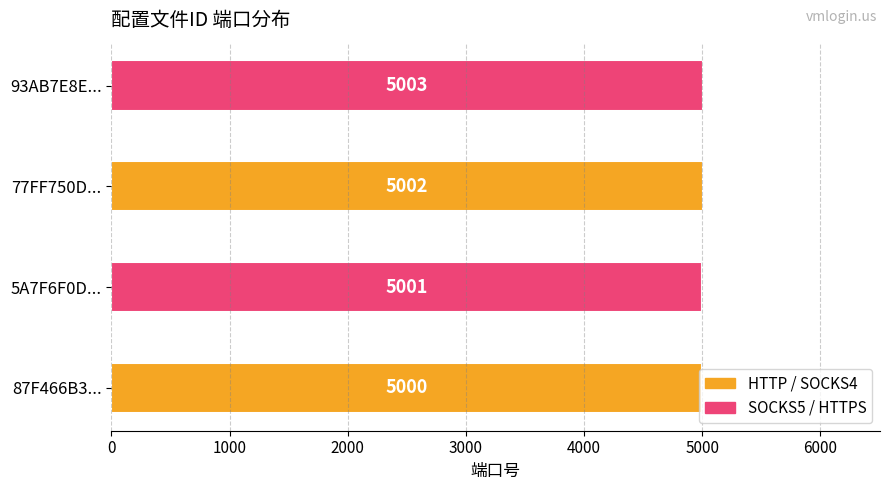

Count the values in the range 5001 to 5003.

3